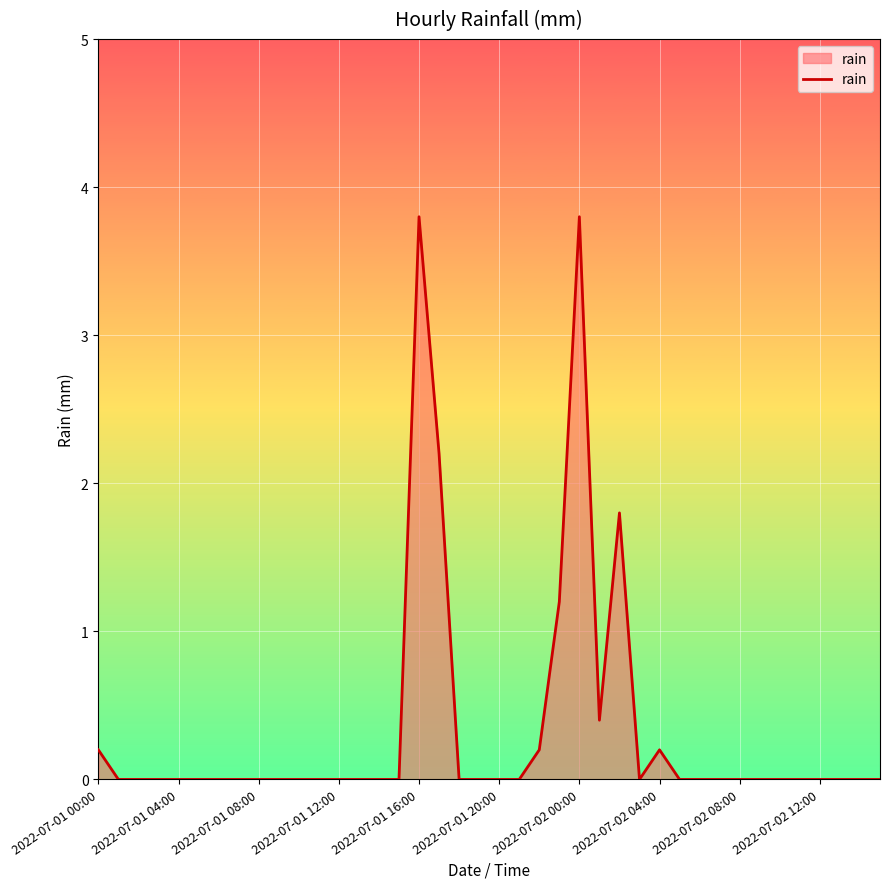

What is the difference between the maximum and minimum values?

3.8